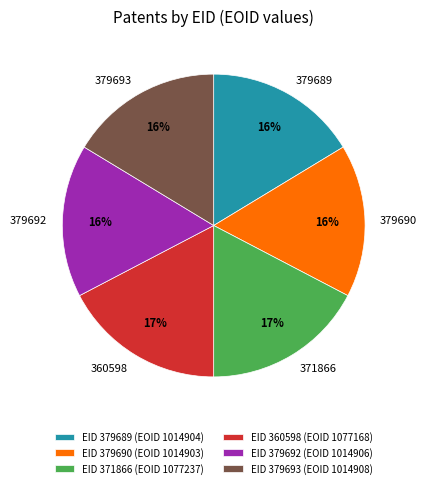

To the nearest percent, what is the difference between the largest and smallest slice percentages?

1%